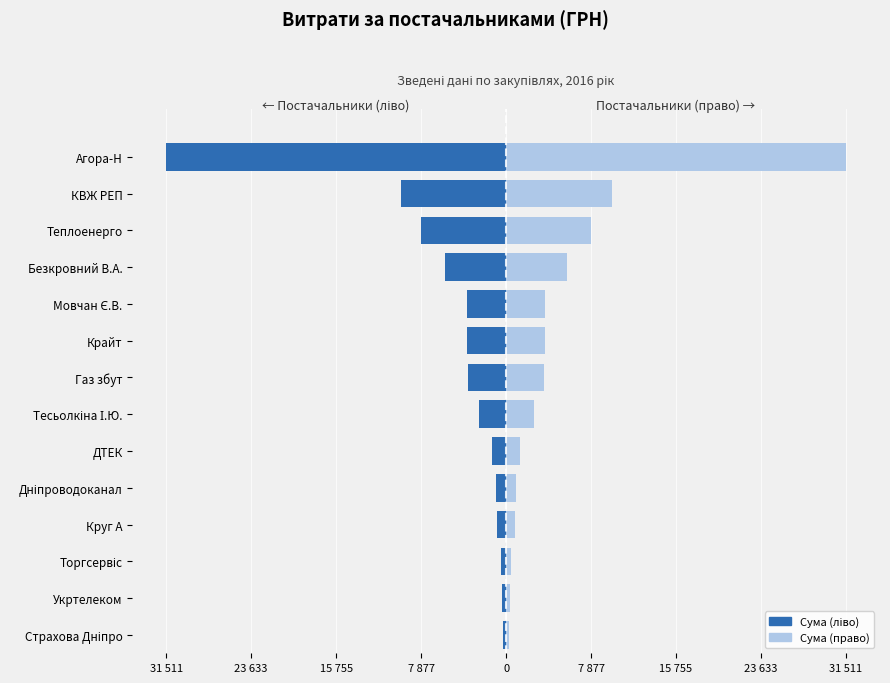

What is the value of the Сума (ліво) bar at the 4th from the left?

-818.5